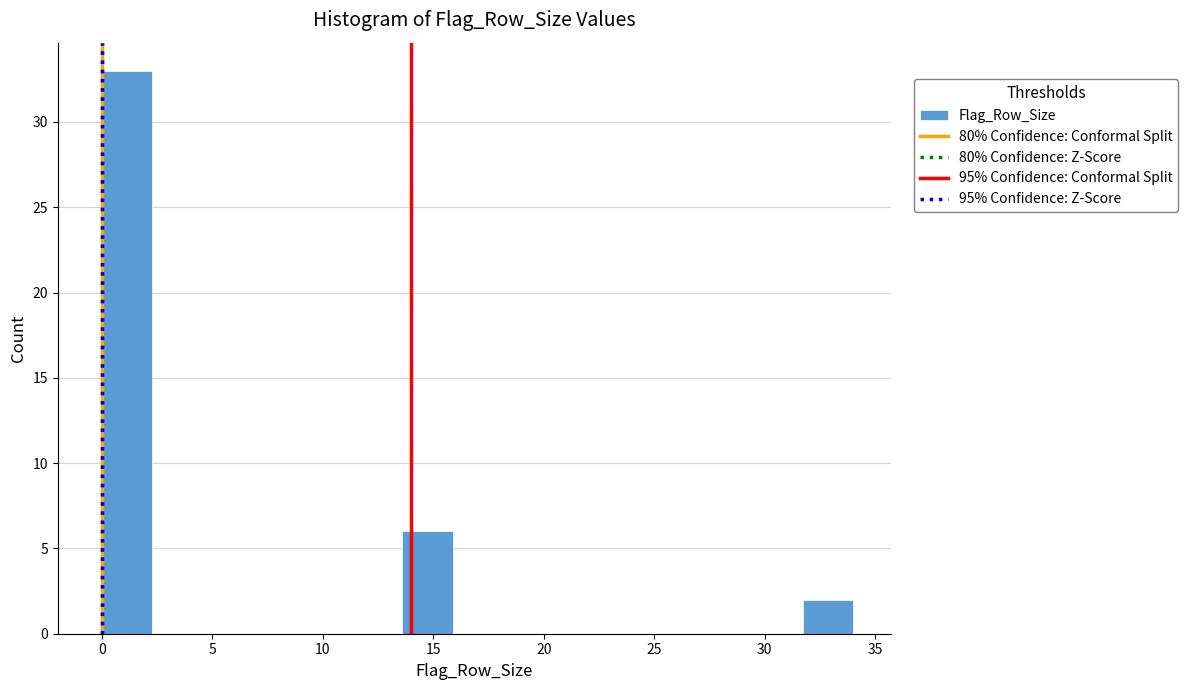

How tall is the bar that spans 0.0 to 2.5 on the x-axis? Neither the bar edges nor the heights are printed on the chart, so give them approximately, as read against the axes.

33